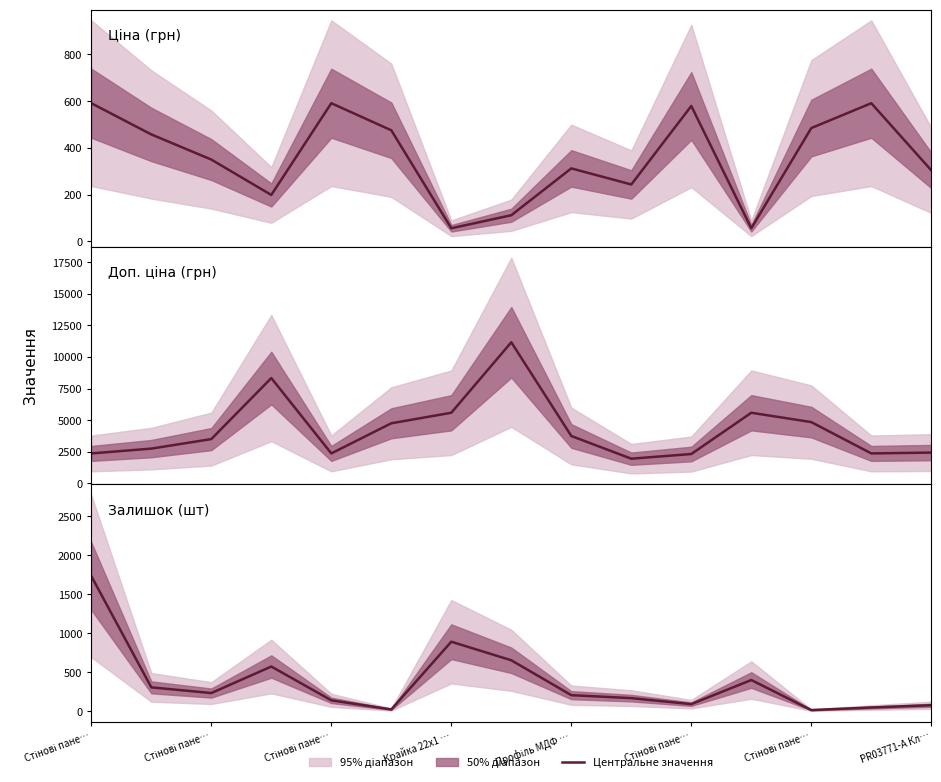

What is the label of the 6th point from the right?

9